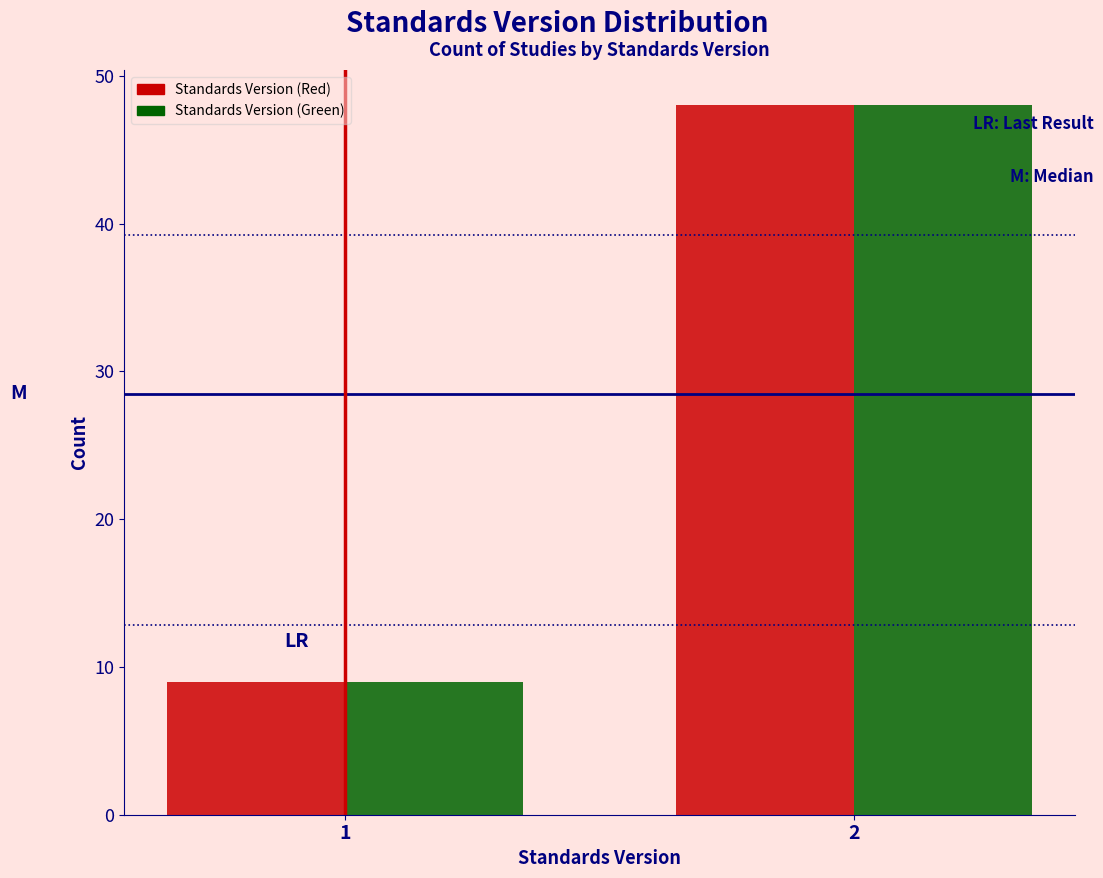

Reading left to right, transcribe all the data shown in this chart.

Standards Version (Red): 1=9	2=48
Standards Version (Green): 1=9	2=48